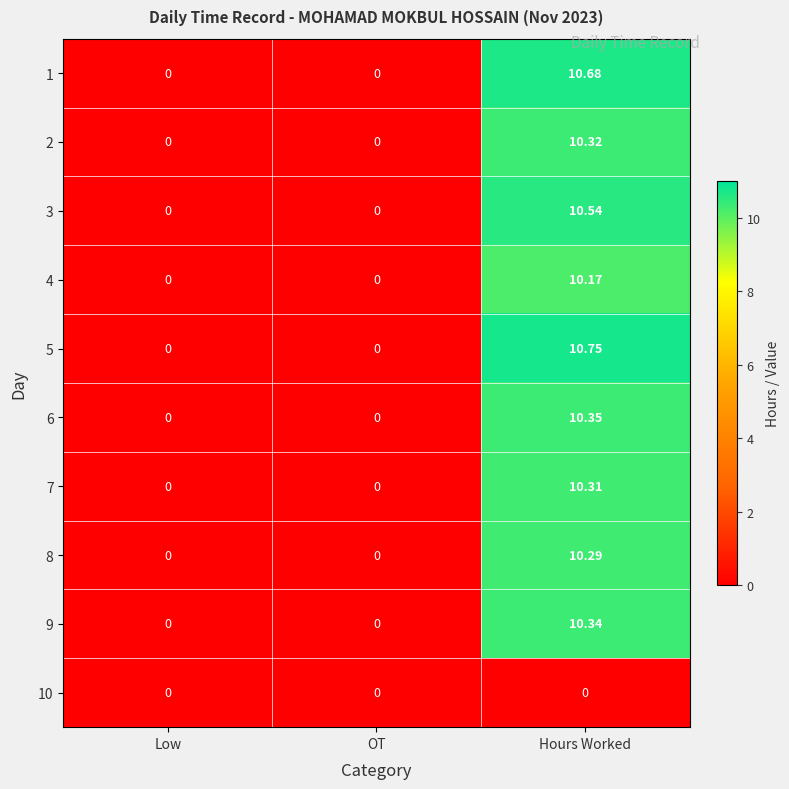

Which category has the highest value across all series?

Hours Worked